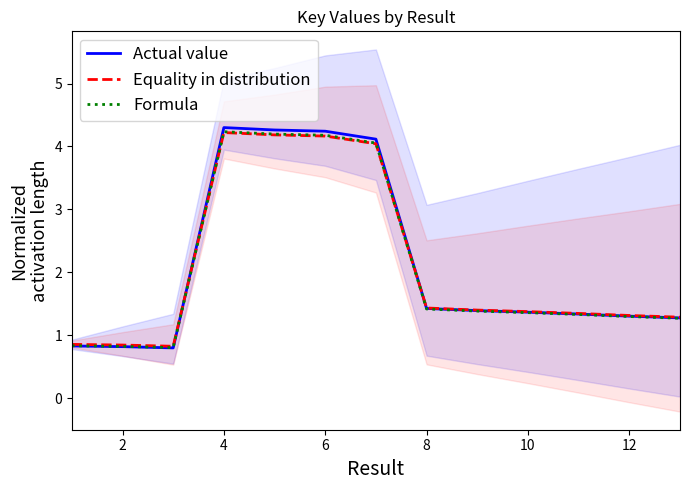

In Formula, how many points are lower than both neighbors (excluding endpoints)?

1